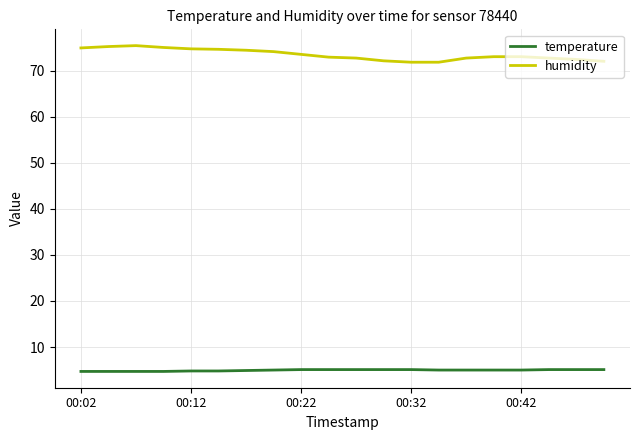

List the series in order of their peak value, lowest first.

temperature, humidity